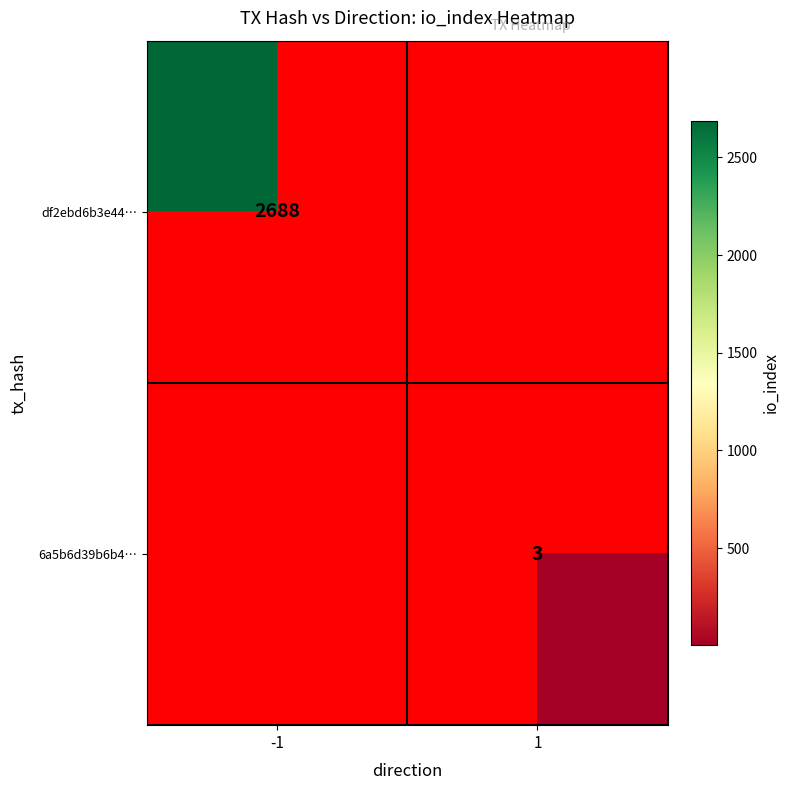

At which category does the chart reach its minimum across all series?

1